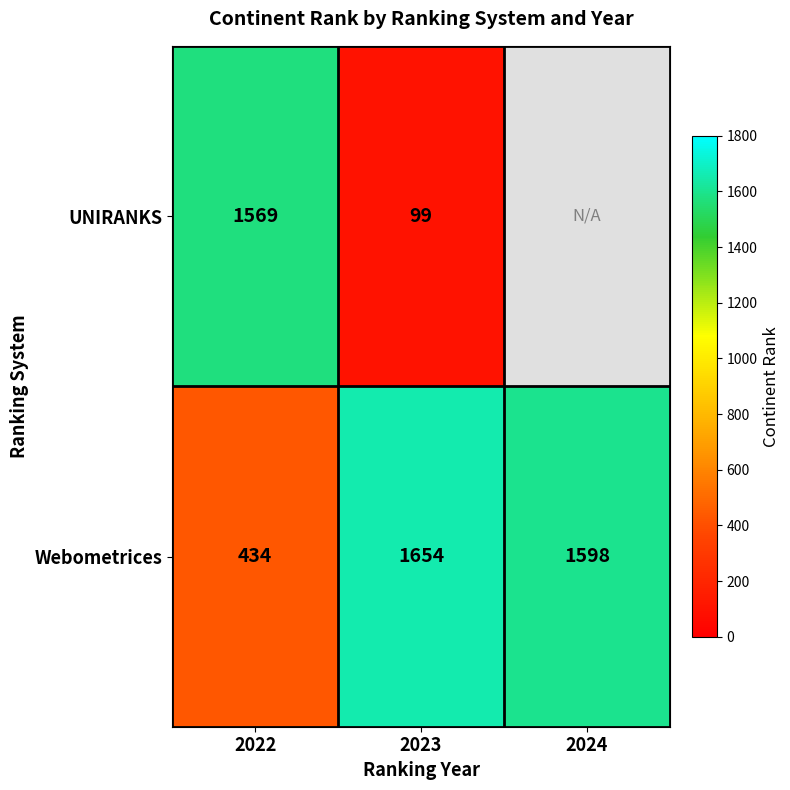

Between 2023 and 2022, which is larger?

2022